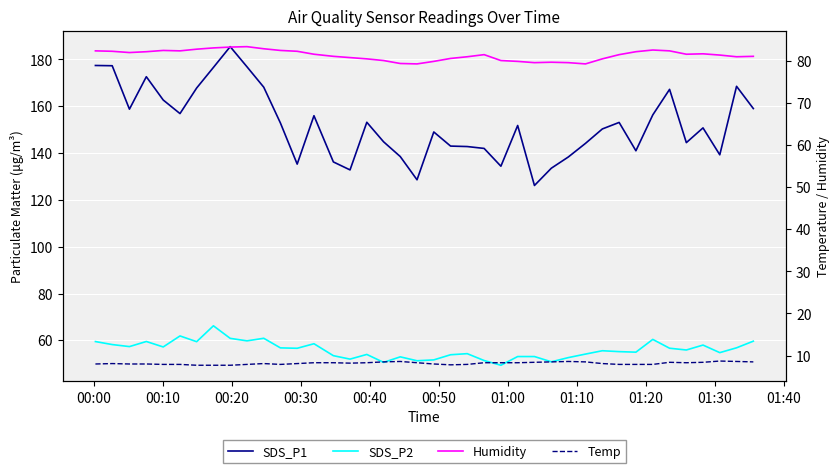

In SDS_P2, how many points are higher than both neighbors (excluding endpoints)?

11